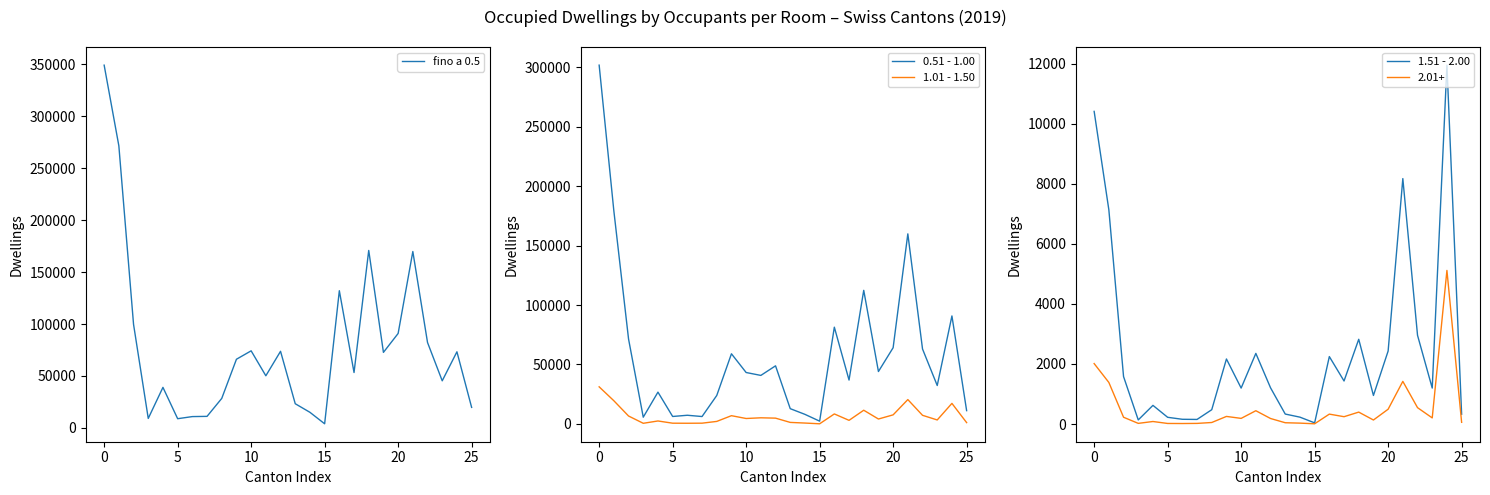

At 13, list the series in order from smallest to largest.

1.51 - 2.00, 1.01 - 1.50, 0.51 - 1.00, fino a 0.5